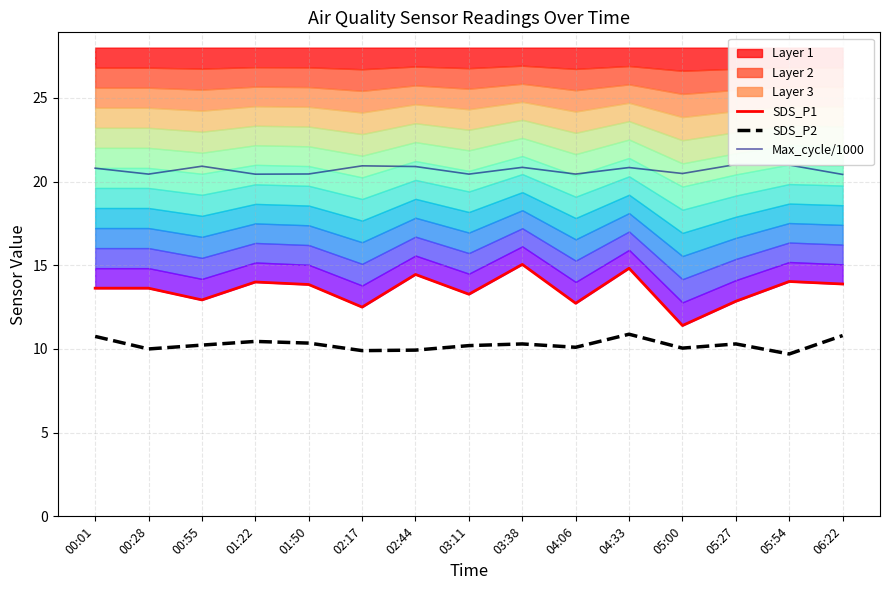

What is the label of the 5th point from the left?

01:50